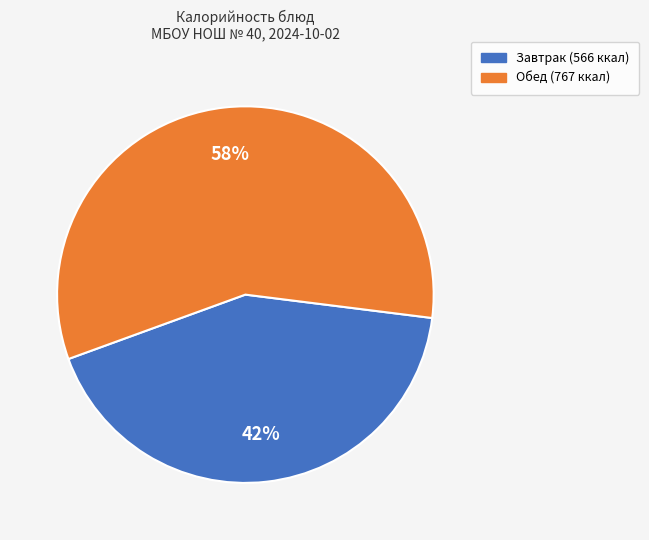

To the nearest percent, what is the average slice percentage?

50%